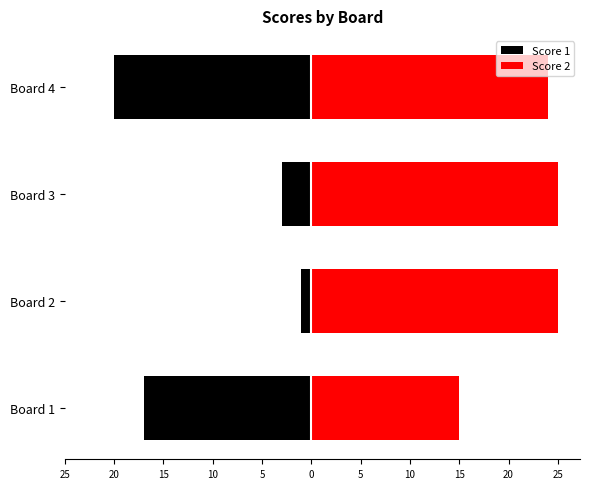

List the series in order of their overall mean, highest first.

Score 2, Score 1